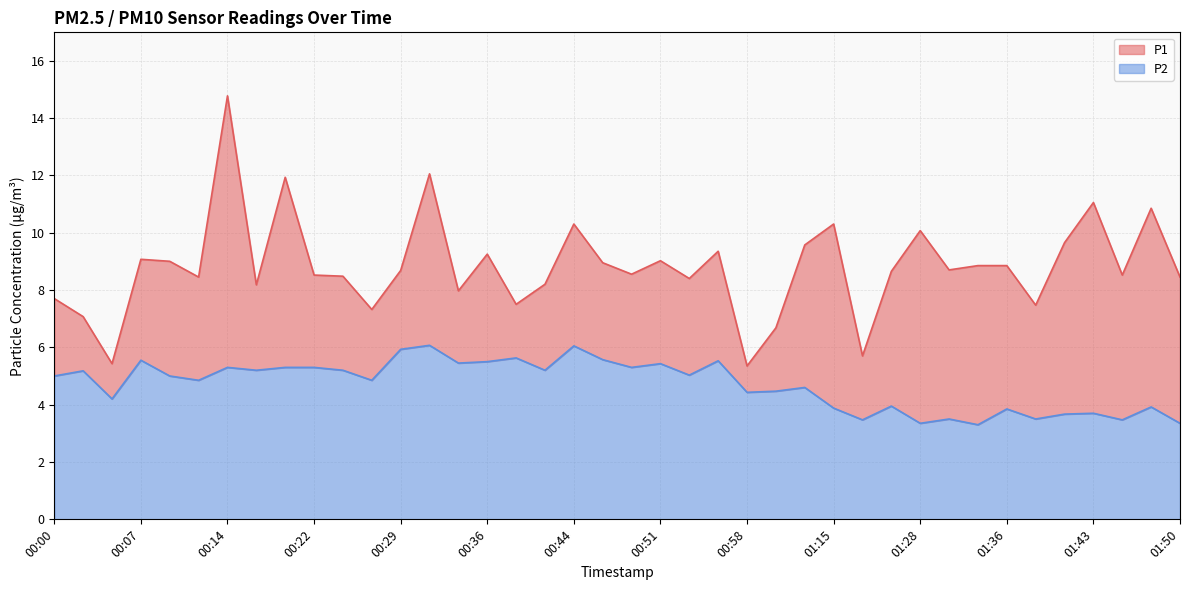

Rank the series by their average value, from lowest to highest.

P2, P1